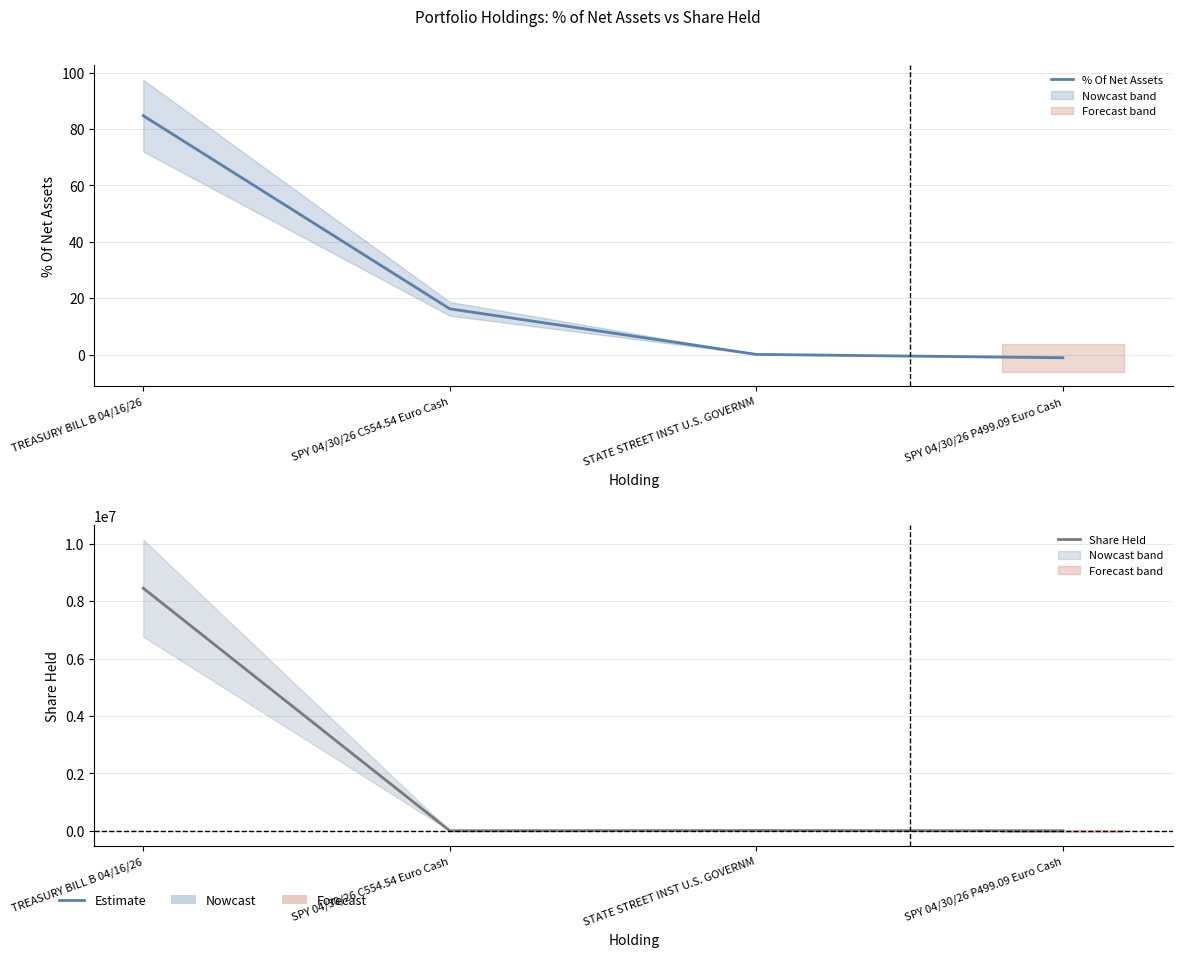

Reading right to left, extract all data points from this chart.

% Of Net Assets: SPY 04/30/26 P499.09 Euro Cash=-1.1	STATE STREET INST U.S. GOVERNM=0.1	SPY 04/30/26 C554.54 Euro Cash=16.2	TREASURY BILL B 04/16/26=84.8
Share Held: SPY 04/30/26 P499.09 Euro Cash=-186.0	STATE STREET INST U.S. GOVERNM=8816.0	SPY 04/30/26 C554.54 Euro Cash=141.0	TREASURY BILL B 04/16/26=8449000.0